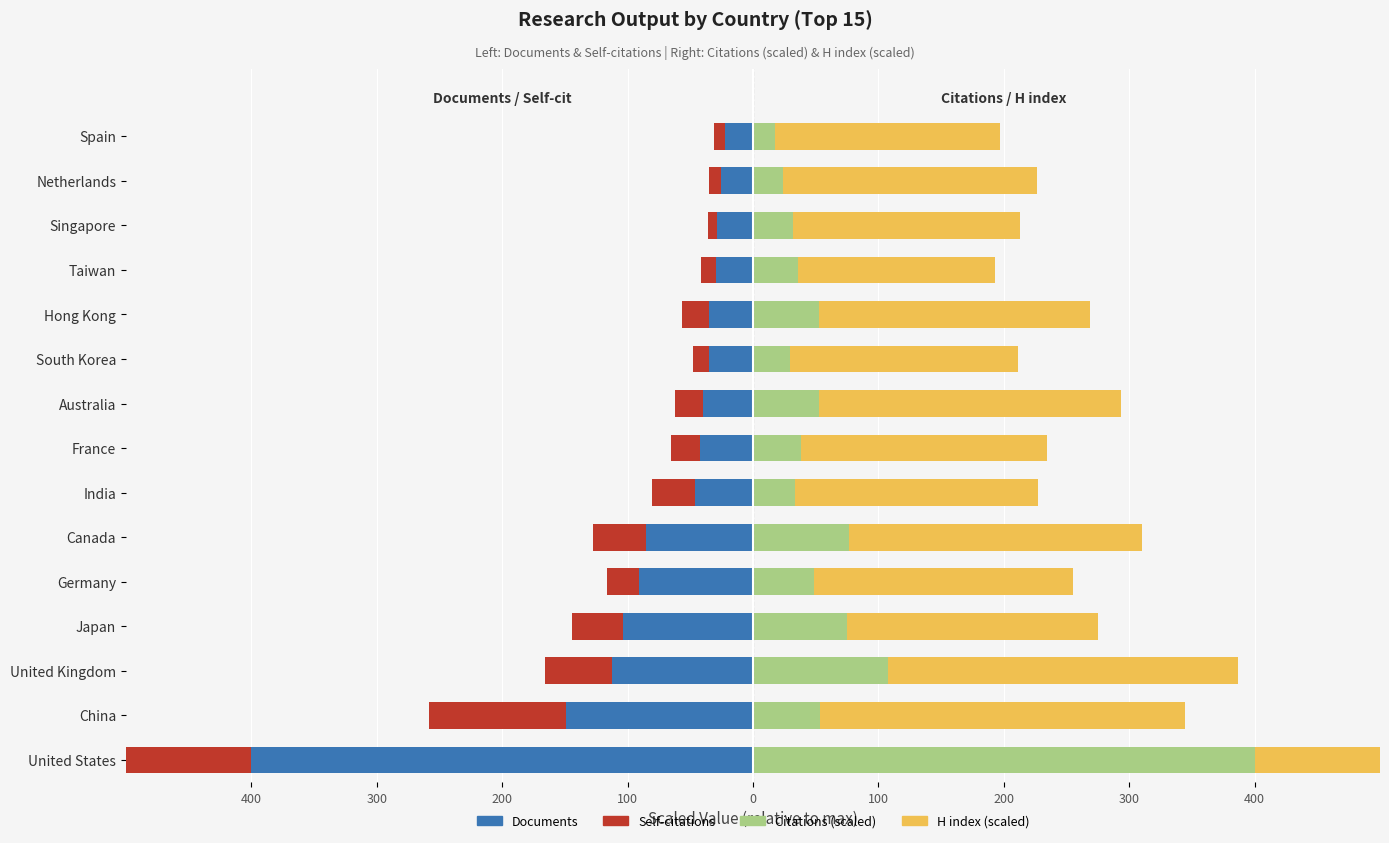

What is the average value of the H index (scaled) series?

224.0